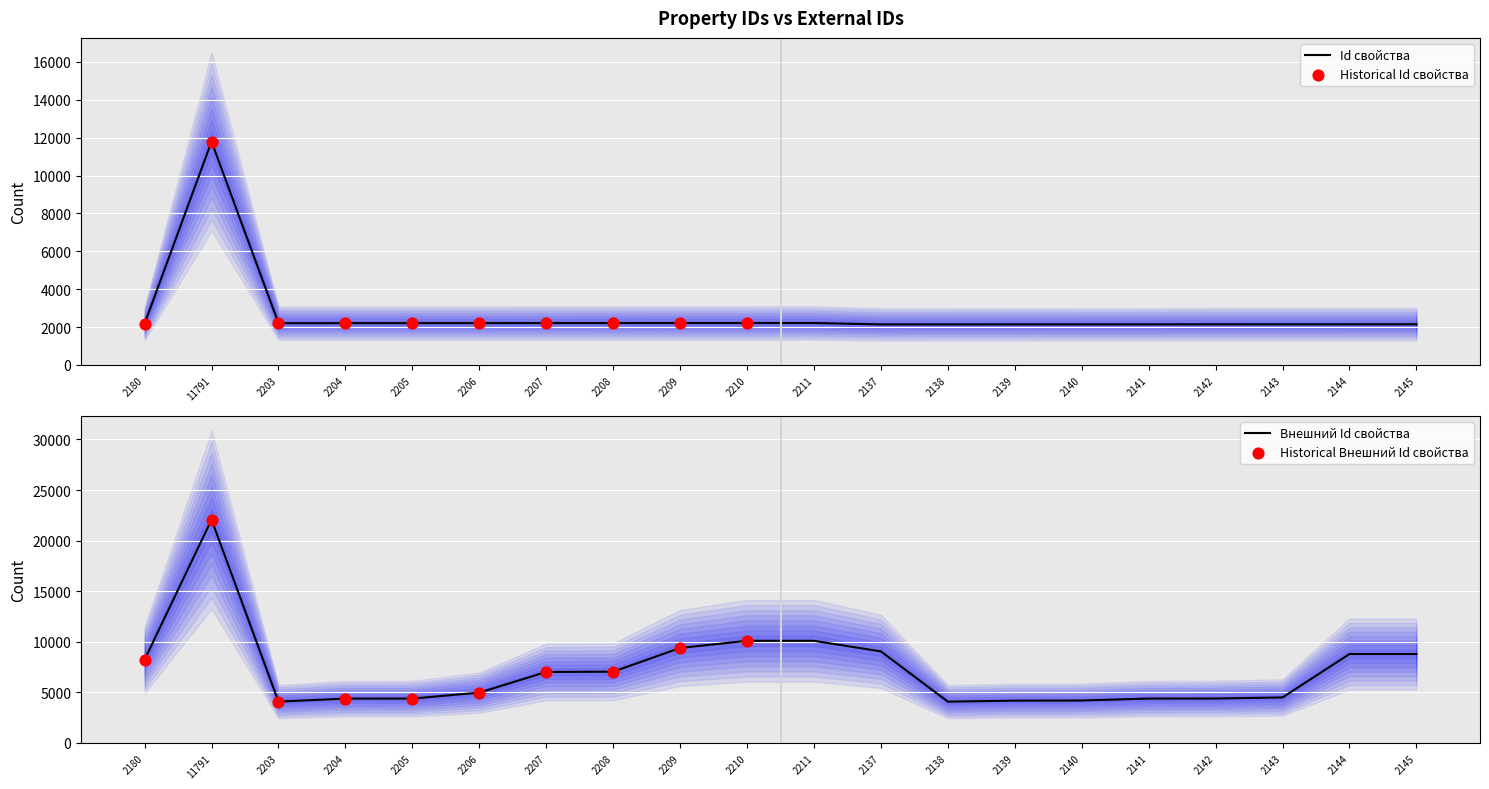

What is the total value across all series at 2208?

9251